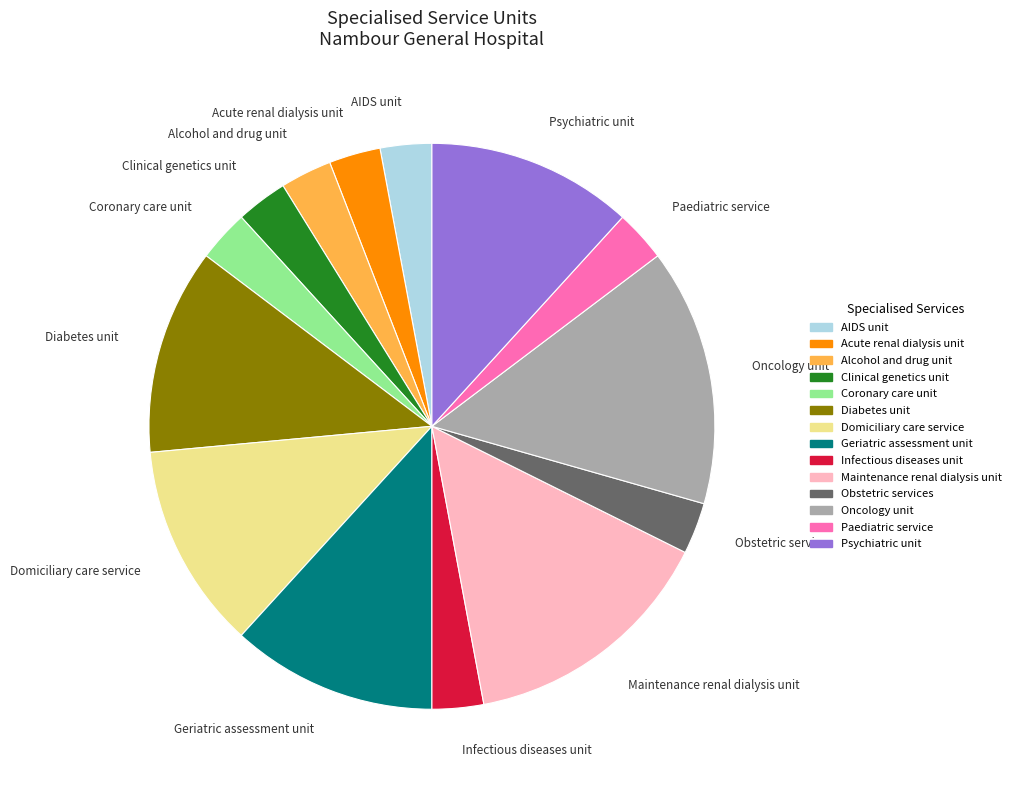

Between Psychiatric unit and Coronary care unit, which is larger?

Psychiatric unit